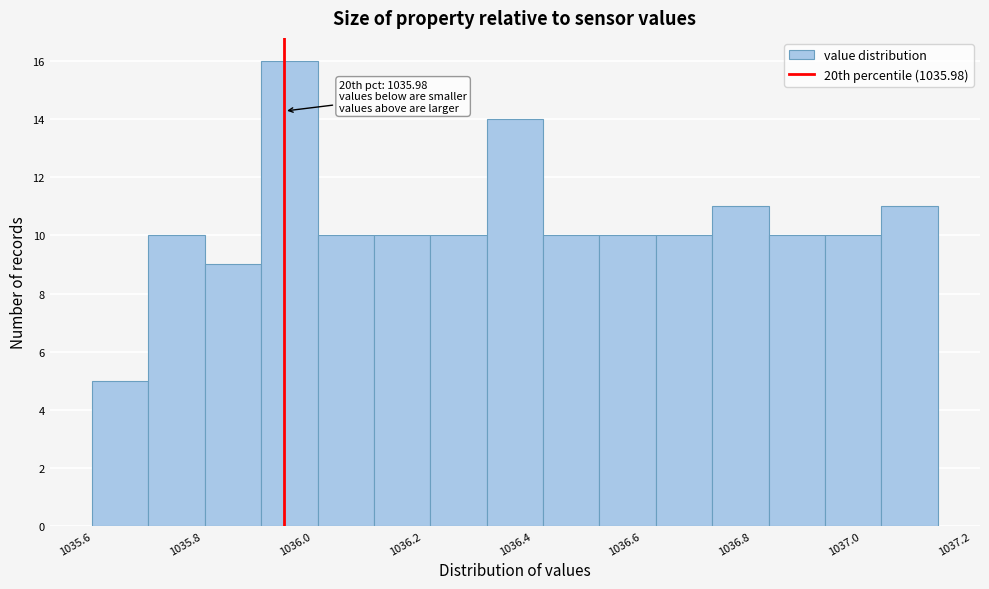

Over which range of the x-axis is the bar tallest?

1035.94 to 1036.04